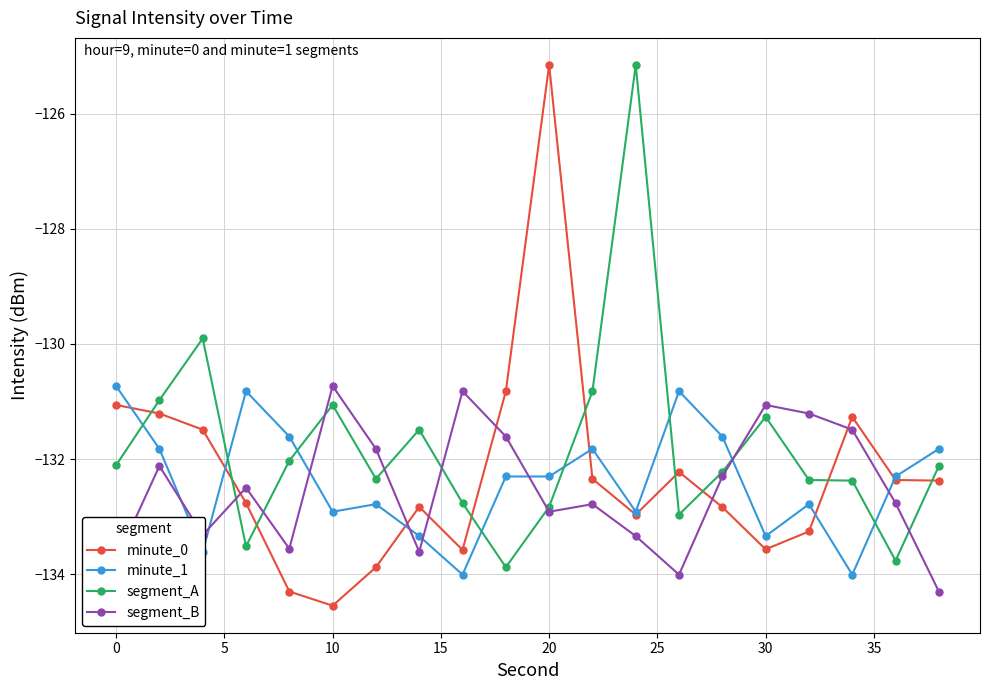

Which series has the largest range (max minus min)?

minute_0